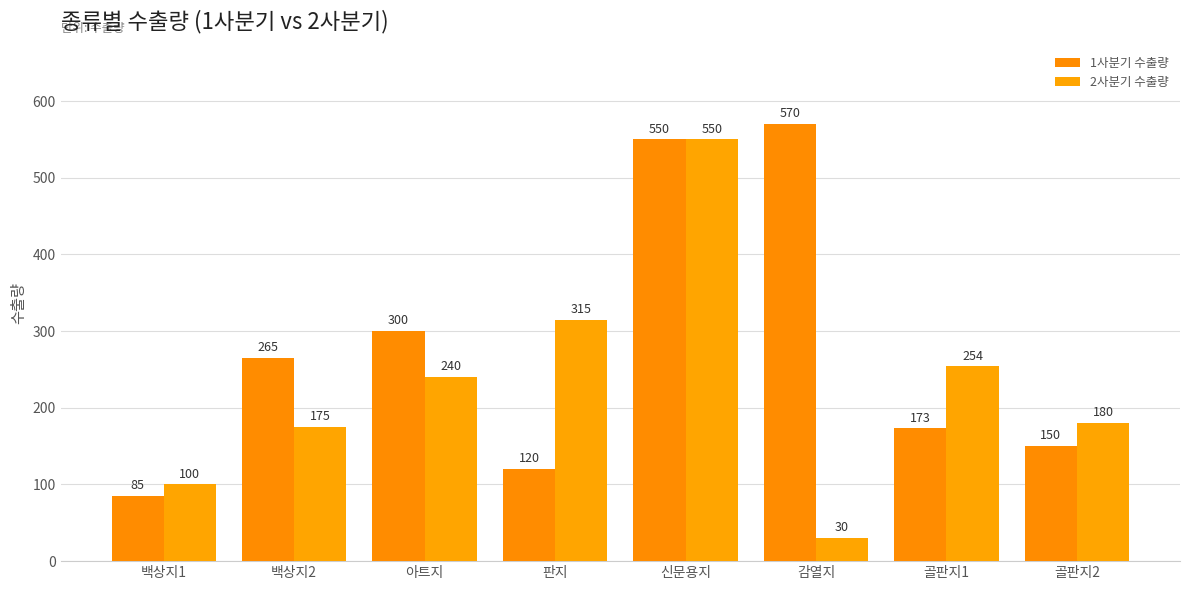

What is the sum of all 1사분기 수출량 values?

2213